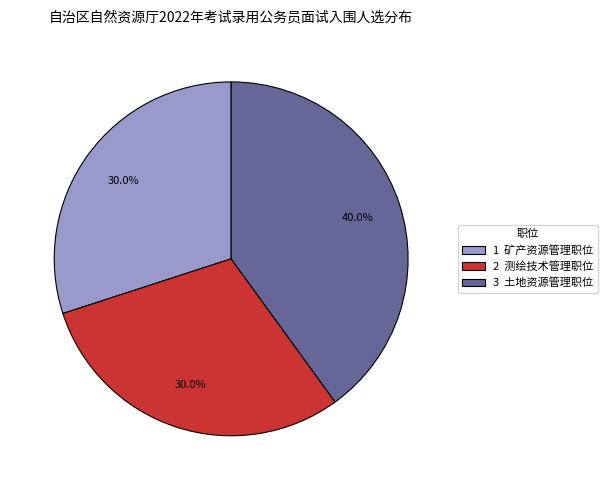

Is 2 测绘技术管理职位 the majority of the pie?

No